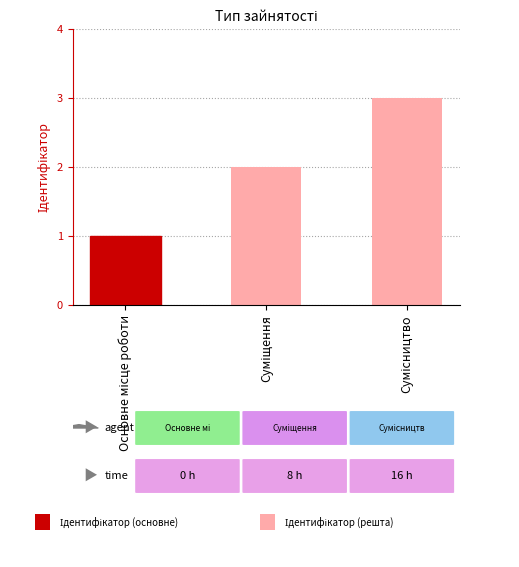

What is the maximum value shown in the chart?

3